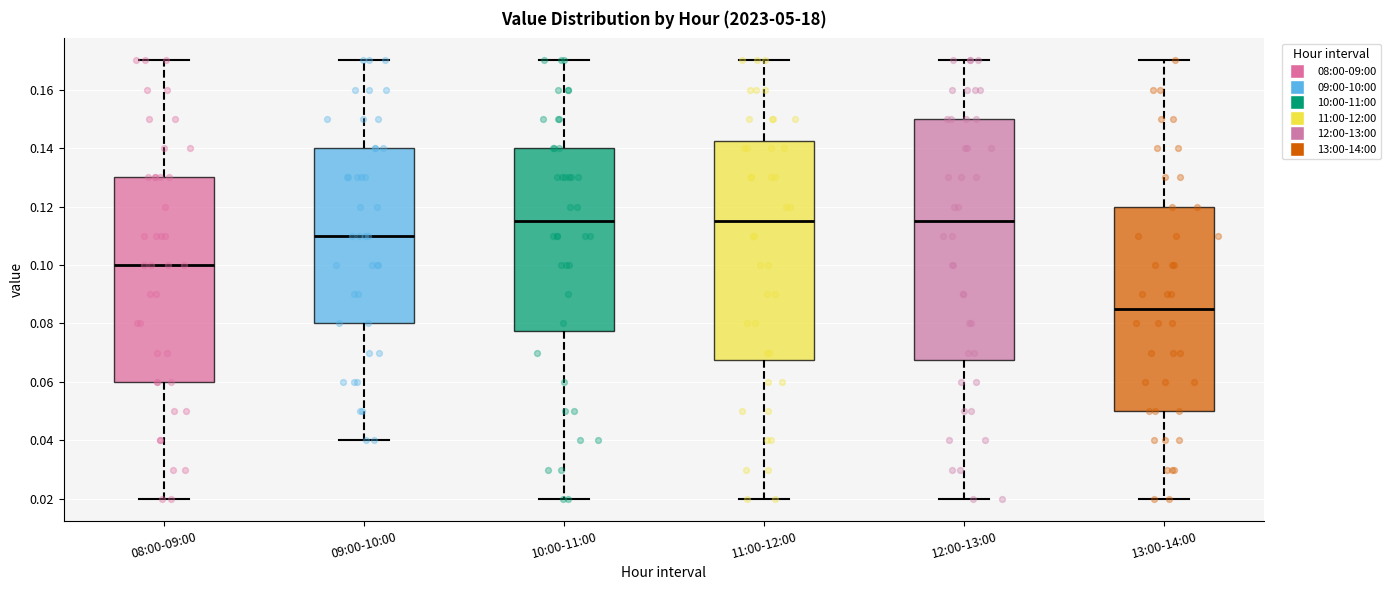

Reading left to right, transcribe this box plot: for each box, give where its median line is, the range the box spans, and where its two whiskers end, as read against the y-axis. The values are not printed on the chart, so give them approximately, as read against the axis.

08:00-09:00: median 0.100, box 0.060 to 0.130, whiskers 0.020 to 0.170
09:00-10:00: median 0.110, box 0.080 to 0.140, whiskers 0.040 to 0.170
10:00-11:00: median 0.116, box 0.078 to 0.140, whiskers 0.020 to 0.170
11:00-12:00: median 0.116, box 0.068 to 0.142, whiskers 0.020 to 0.170
12:00-13:00: median 0.116, box 0.068 to 0.150, whiskers 0.020 to 0.170
13:00-14:00: median 0.086, box 0.050 to 0.120, whiskers 0.020 to 0.170